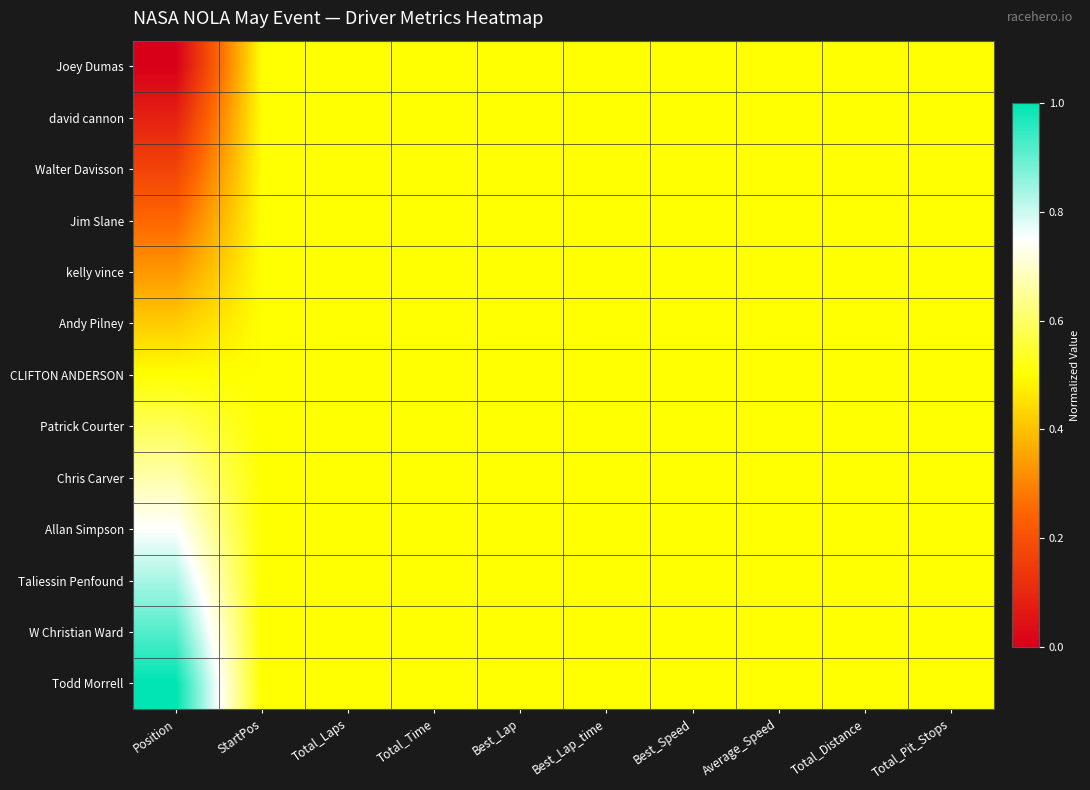

Reading left to right, extract all data points from this chart.

Joey Dumas: Position=0.0	StartPos=0.5	Total_Laps=0.5	Total_Time=0.5	Best_Lap=0.5	Best_Lap_time=0.5	Best_Speed=0.5	Average_Speed=0.5	Total_Distance=0.5	Total_Pit_Stops=0.5
david cannon: Position=0.1	StartPos=0.5	Total_Laps=0.5	Total_Time=0.5	Best_Lap=0.5	Best_Lap_time=0.5	Best_Speed=0.5	Average_Speed=0.5	Total_Distance=0.5	Total_Pit_Stops=0.5
Walter Davisson: Position=0.2	StartPos=0.5	Total_Laps=0.5	Total_Time=0.5	Best_Lap=0.5	Best_Lap_time=0.5	Best_Speed=0.5	Average_Speed=0.5	Total_Distance=0.5	Total_Pit_Stops=0.5
Jim Slane: Position=0.2	StartPos=0.5	Total_Laps=0.5	Total_Time=0.5	Best_Lap=0.5	Best_Lap_time=0.5	Best_Speed=0.5	Average_Speed=0.5	Total_Distance=0.5	Total_Pit_Stops=0.5
kelly vince: Position=0.3	StartPos=0.5	Total_Laps=0.5	Total_Time=0.5	Best_Lap=0.5	Best_Lap_time=0.5	Best_Speed=0.5	Average_Speed=0.5	Total_Distance=0.5	Total_Pit_Stops=0.5
Andy Pilney: Position=0.4	StartPos=0.5	Total_Laps=0.5	Total_Time=0.5	Best_Lap=0.5	Best_Lap_time=0.5	Best_Speed=0.5	Average_Speed=0.5	Total_Distance=0.5	Total_Pit_Stops=0.5
CLIFTON ANDERSON: Position=0.5	StartPos=0.5	Total_Laps=0.5	Total_Time=0.5	Best_Lap=0.5	Best_Lap_time=0.5	Best_Speed=0.5	Average_Speed=0.5	Total_Distance=0.5	Total_Pit_Stops=0.5
Patrick Courter: Position=0.6	StartPos=0.5	Total_Laps=0.5	Total_Time=0.5	Best_Lap=0.5	Best_Lap_time=0.5	Best_Speed=0.5	Average_Speed=0.5	Total_Distance=0.5	Total_Pit_Stops=0.5
Chris Carver: Position=0.7	StartPos=0.5	Total_Laps=0.5	Total_Time=0.5	Best_Lap=0.5	Best_Lap_time=0.5	Best_Speed=0.5	Average_Speed=0.5	Total_Distance=0.5	Total_Pit_Stops=0.5
Allan Simpson: Position=0.8	StartPos=0.5	Total_Laps=0.5	Total_Time=0.5	Best_Lap=0.5	Best_Lap_time=0.5	Best_Speed=0.5	Average_Speed=0.5	Total_Distance=0.5	Total_Pit_Stops=0.5
Taliessin Penfound: Position=0.8	StartPos=0.5	Total_Laps=0.5	Total_Time=0.5	Best_Lap=0.5	Best_Lap_time=0.5	Best_Speed=0.5	Average_Speed=0.5	Total_Distance=0.5	Total_Pit_Stops=0.5
W Christian Ward: Position=0.9	StartPos=0.5	Total_Laps=0.5	Total_Time=0.5	Best_Lap=0.5	Best_Lap_time=0.5	Best_Speed=0.5	Average_Speed=0.5	Total_Distance=0.5	Total_Pit_Stops=0.5
Todd Morrell: Position=1.0	StartPos=0.5	Total_Laps=0.5	Total_Time=0.5	Best_Lap=0.5	Best_Lap_time=0.5	Best_Speed=0.5	Average_Speed=0.5	Total_Distance=0.5	Total_Pit_Stops=0.5